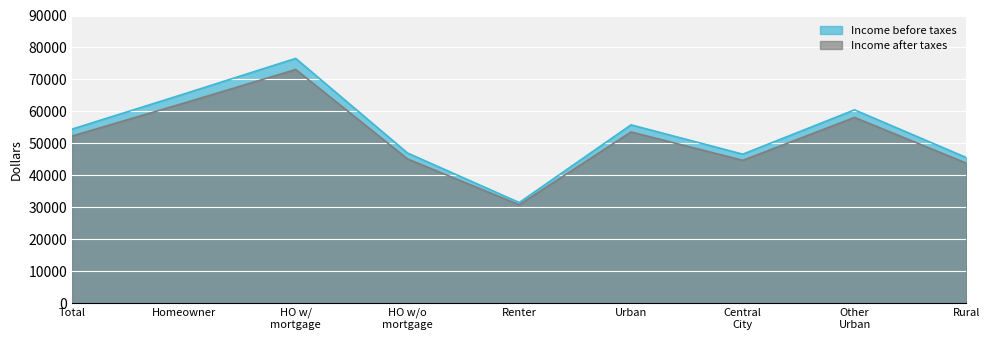

Which series changed the most between Total and Rural?

Income before taxes